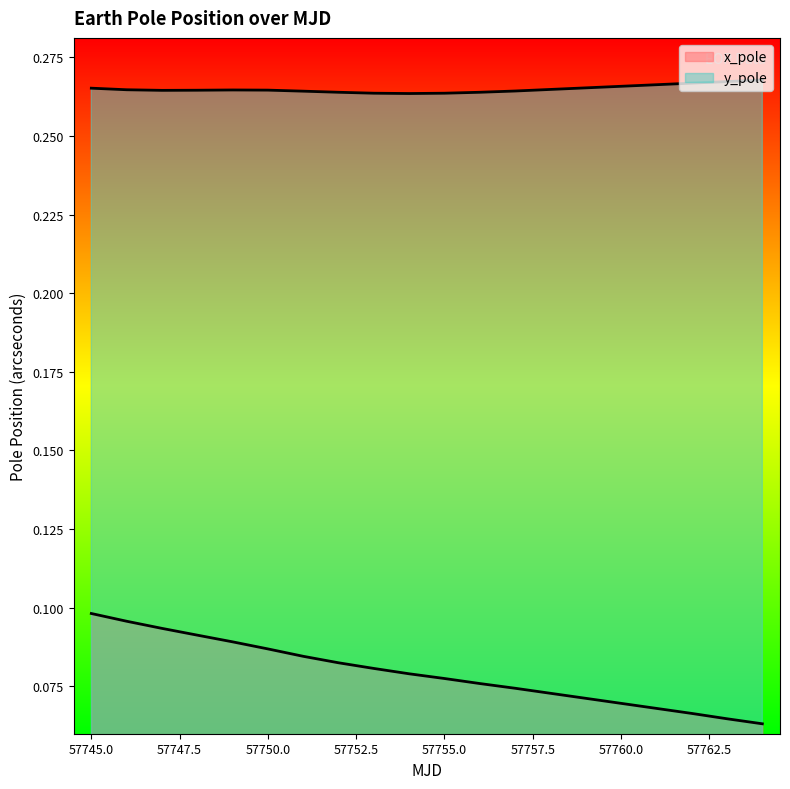

True or false: y_pole has more than 2 points higher than both neighbors.

False